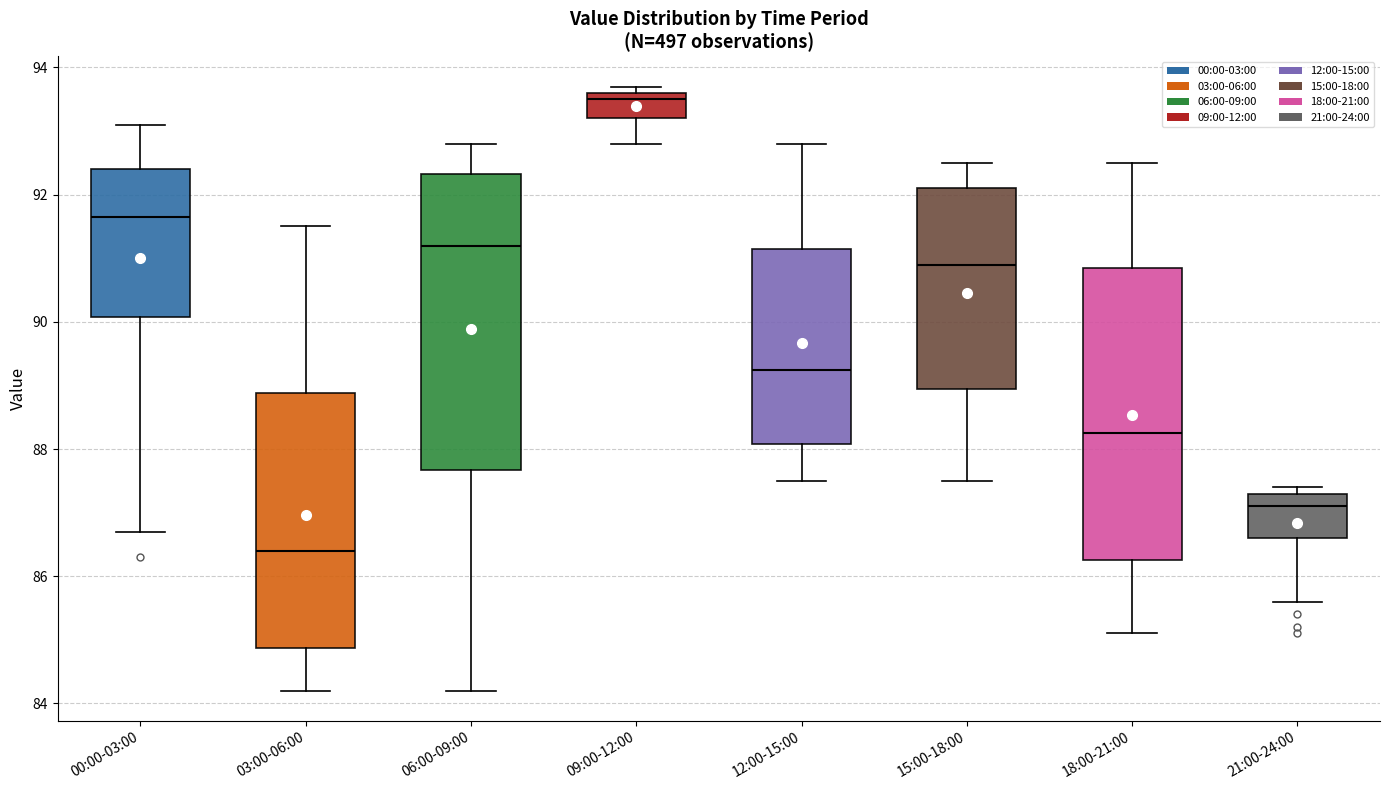

Where is the upper edge of the box for 00:00-03:00 on the y-axis? The values are not printed on the chart, so give them approximately, as read against the axis.

92.4